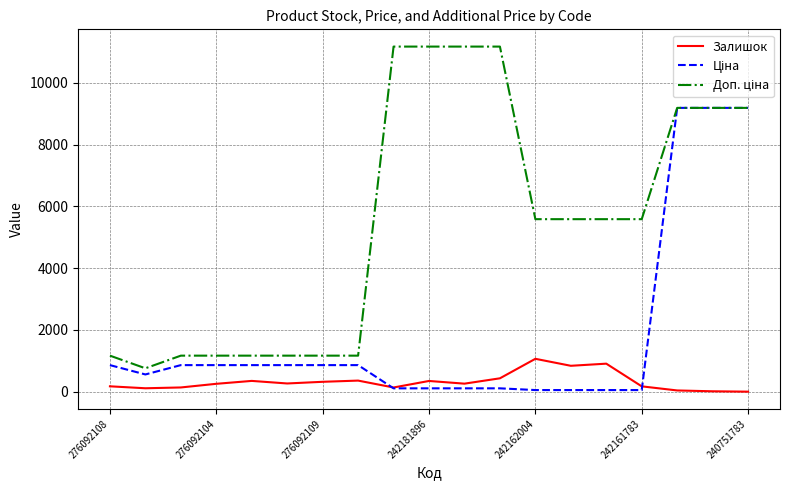

What is the maximum value for Залишок?

1067.0